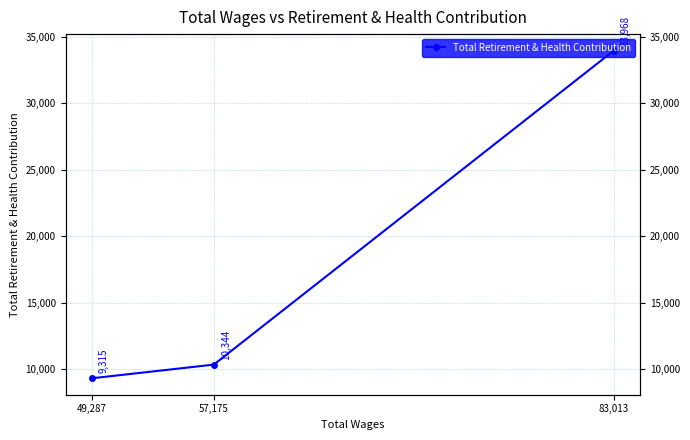

Reading left to right, what are all the values shown in this chart?

83,013=33968	57,175=10344	49,287=9315